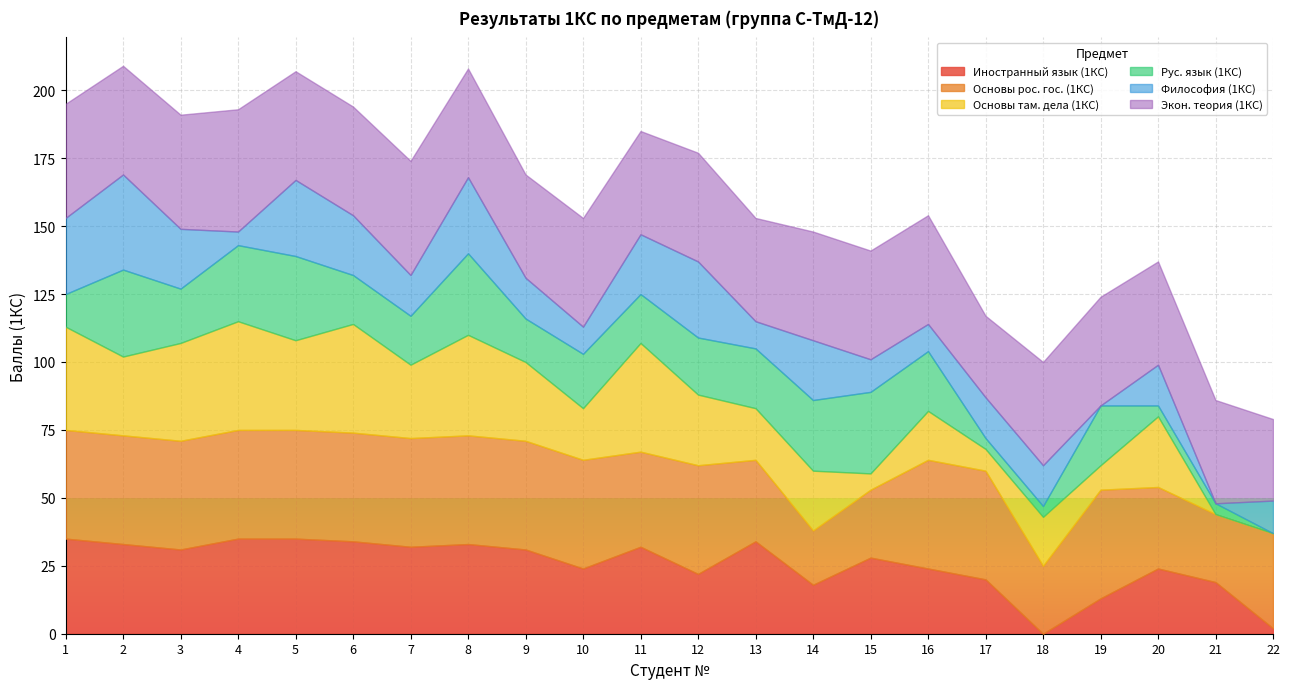

What is the sum of the Рус. язык (1КС) values at 18 and 16?

26